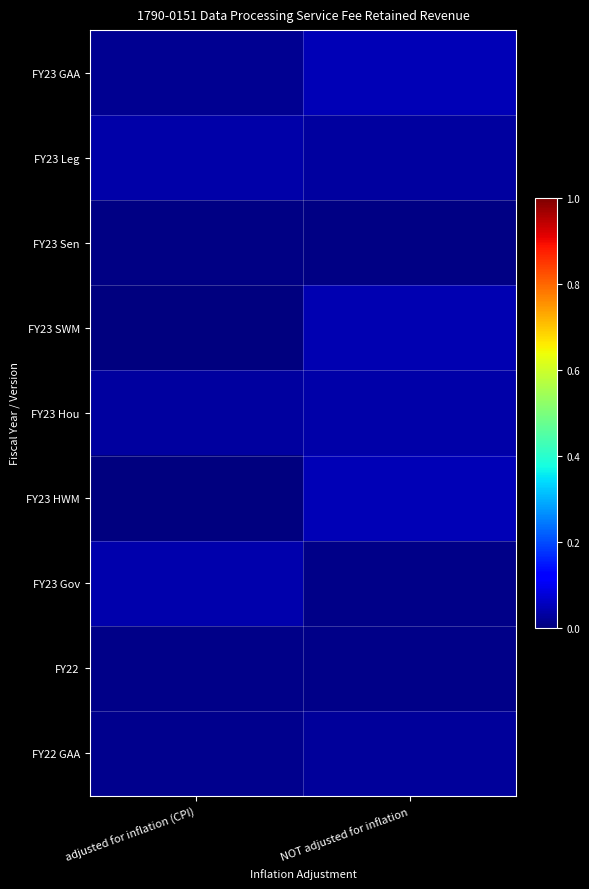

Reading left to right, what are all the values shown in this chart?

FY23 GAA: adjusted for inflation (CPI)=0.0	NOT adjusted for inflation=0.0
FY23 Leg: adjusted for inflation (CPI)=0.0	NOT adjusted for inflation=0.0
FY23 Sen: adjusted for inflation (CPI)=0.0	NOT adjusted for inflation=0.0
FY23 SWM: adjusted for inflation (CPI)=0.0	NOT adjusted for inflation=0.0
FY23 Hou: adjusted for inflation (CPI)=0.0	NOT adjusted for inflation=0.0
FY23 HWM: adjusted for inflation (CPI)=0.0	NOT adjusted for inflation=0.0
FY23 Gov: adjusted for inflation (CPI)=0.0	NOT adjusted for inflation=0.0
FY22: adjusted for inflation (CPI)=0.0	NOT adjusted for inflation=0.0
FY22 GAA: adjusted for inflation (CPI)=0.0	NOT adjusted for inflation=0.0